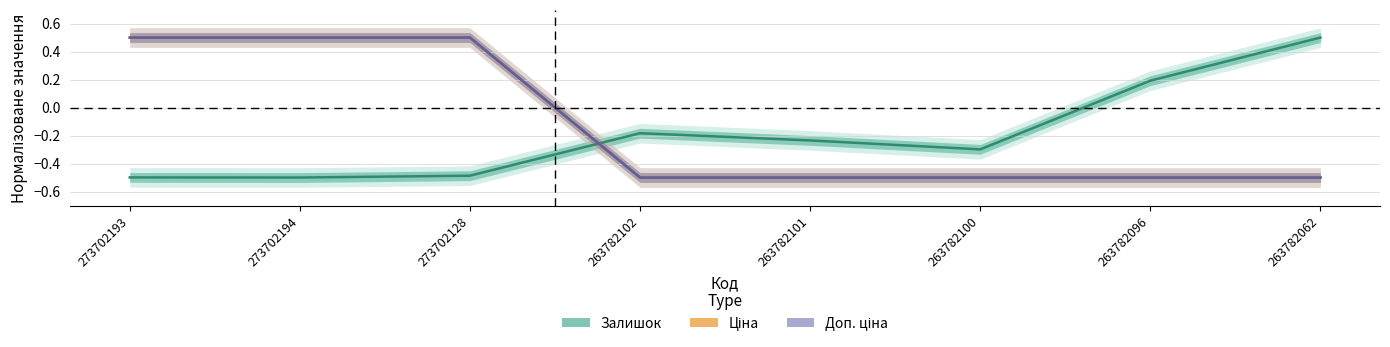

What is the value of the Доп. ціна point at the 1st from the left?

0.5